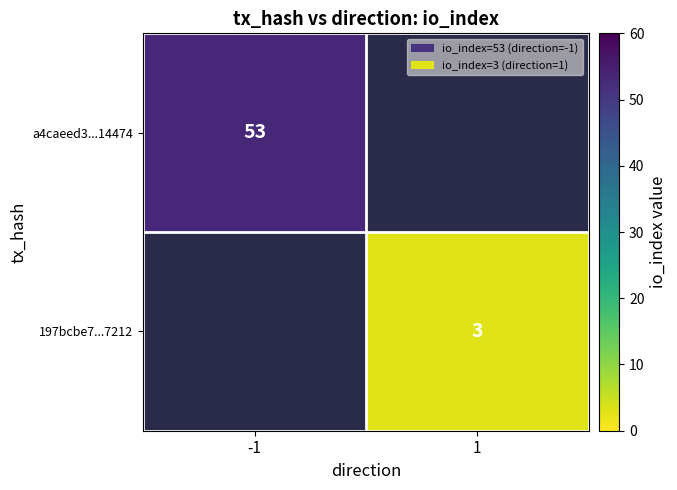

The a4caeed3...14474 series shows 53 at -1. True or false?

True